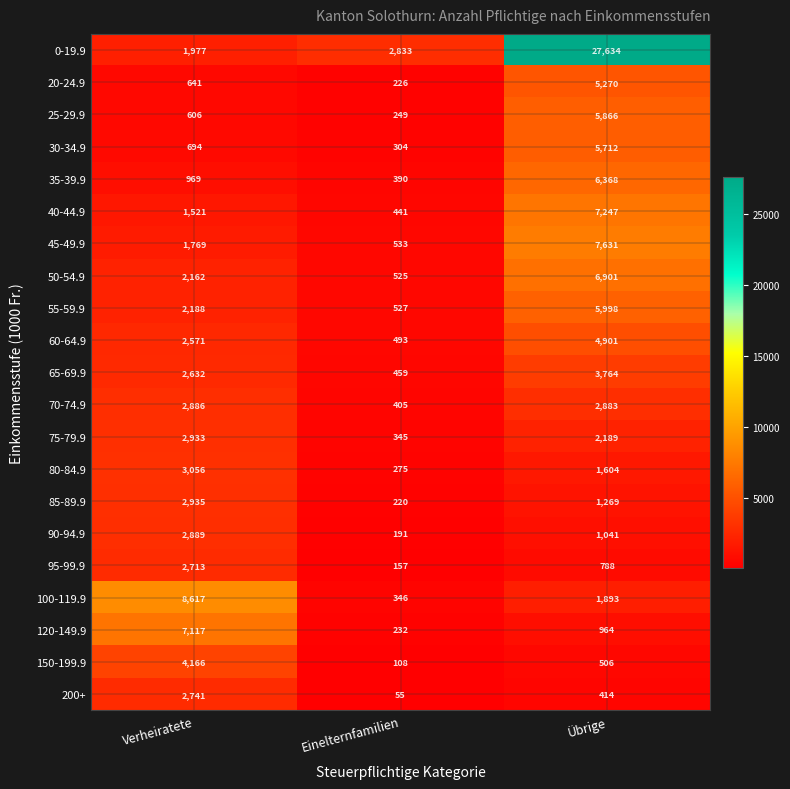

At which label does 25-29.9 reach its peak?

Übrige